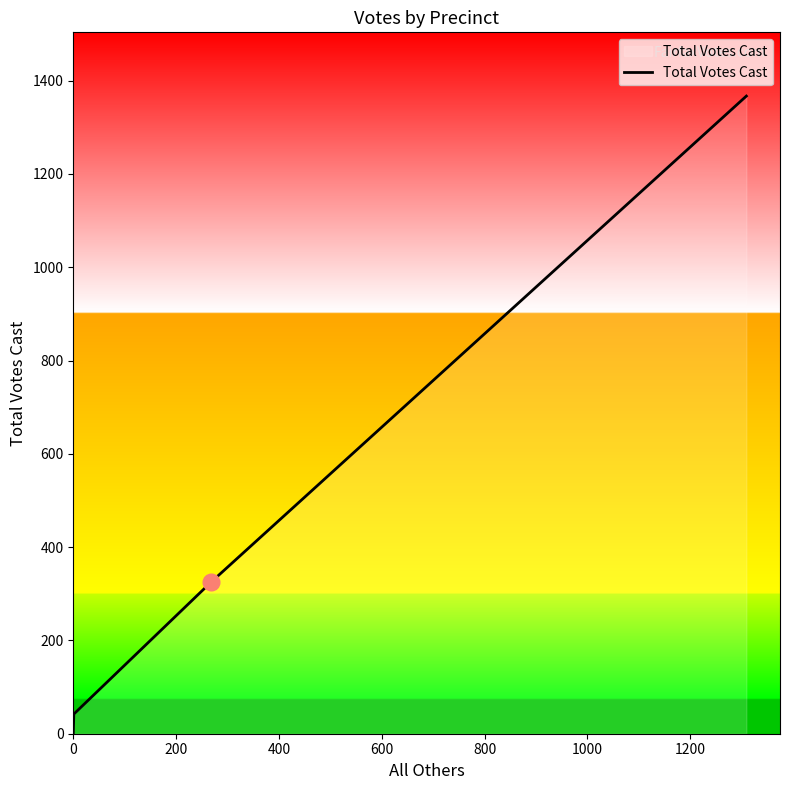

What is the difference between the maximum and second lowest values?

1325